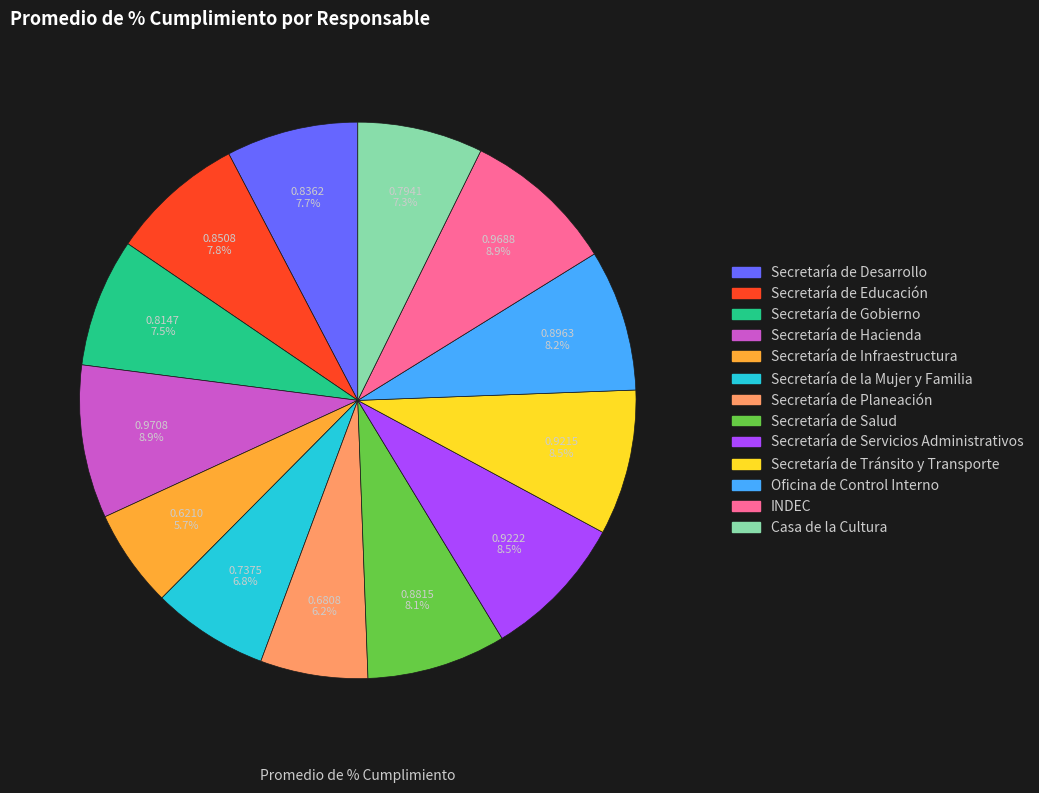

Which slice is the smallest?

Secretaría de Infraestructura